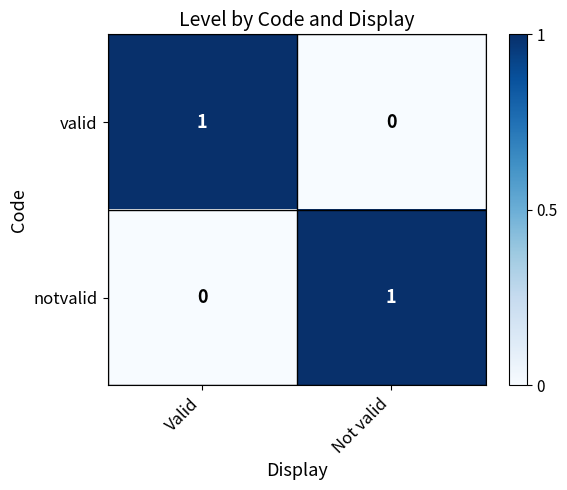

At which label is notvalid closest to 0?

Valid